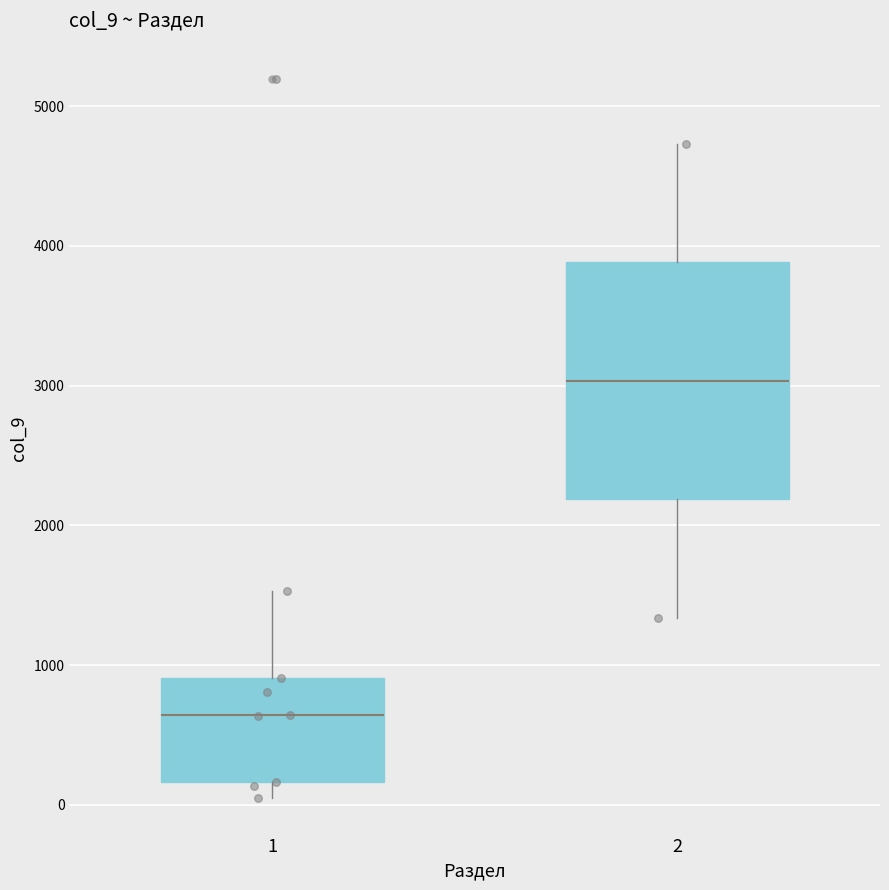

Comparing the boxes themselves (not the whiskers), which one is the tallest?

2